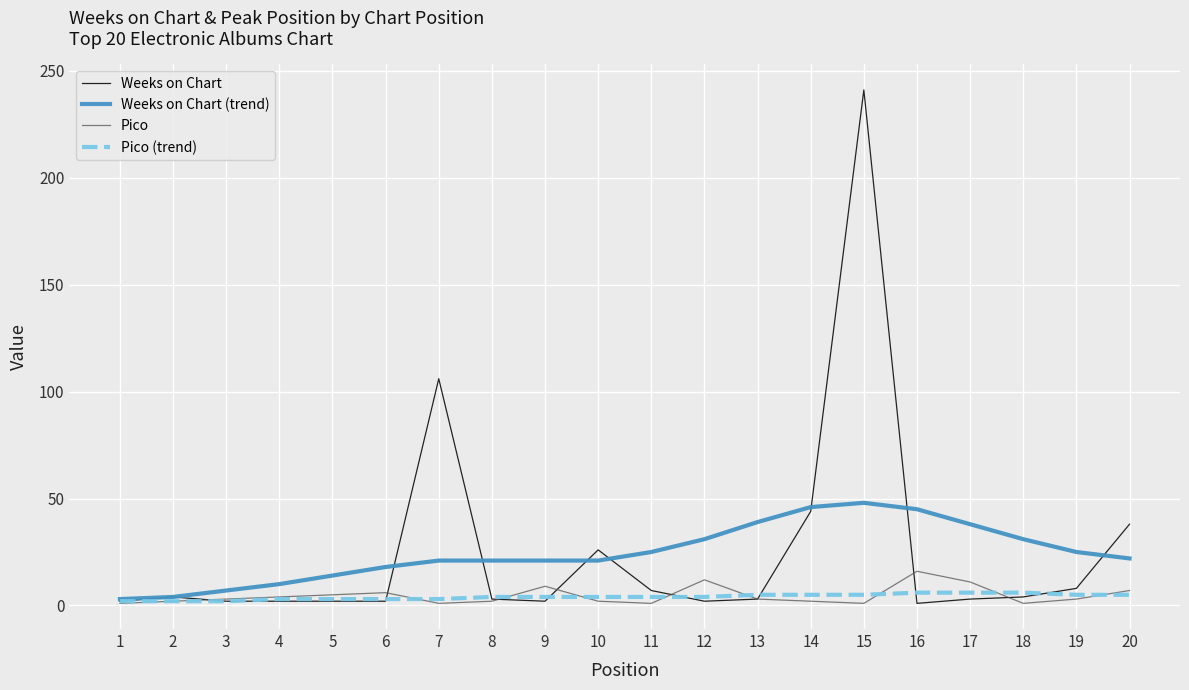

What is the maximum value shown in the chart?

241